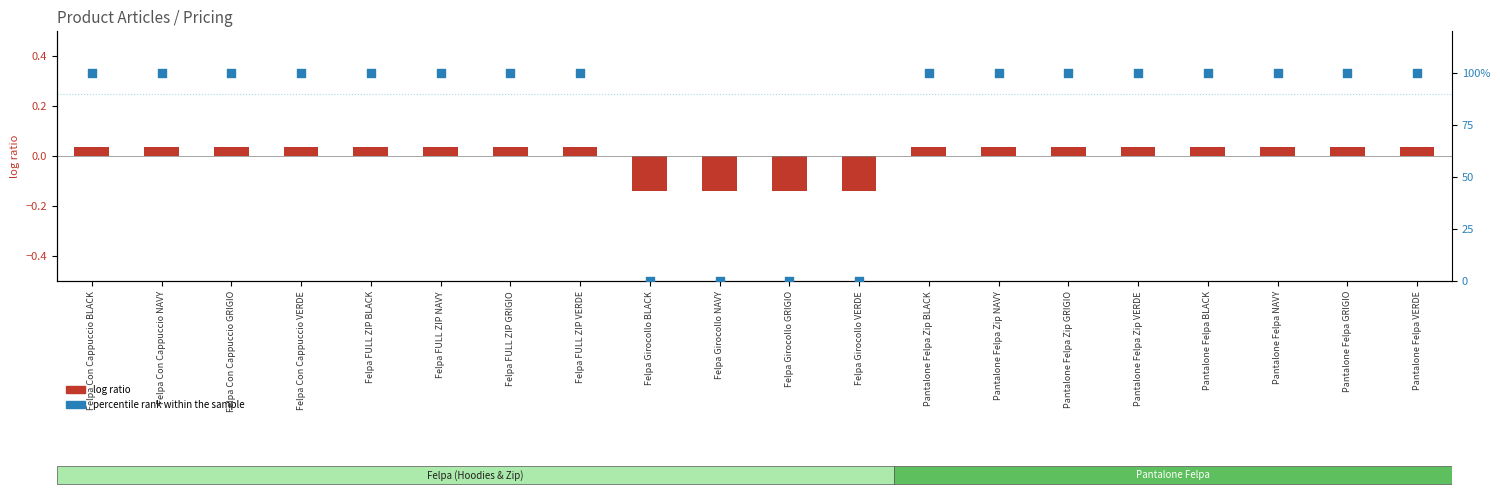

Which series has the largest Y range (max minus min)?

percentile rank within the sample